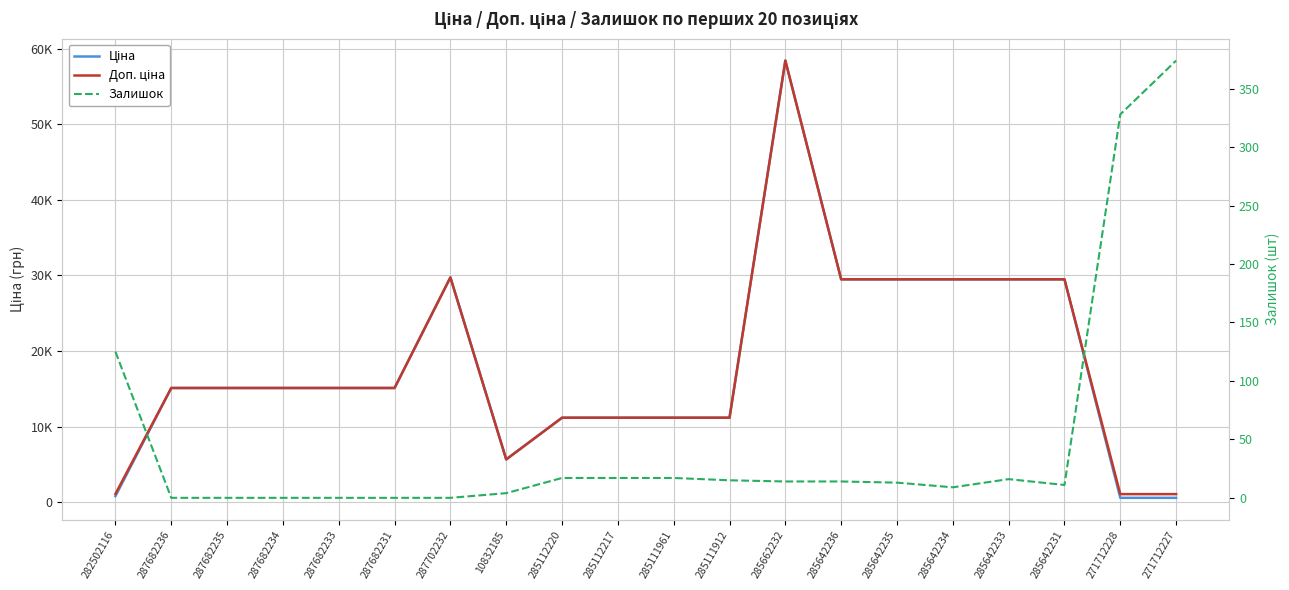

What is the value of the Ціна point at the 10th from the left?

11188.2